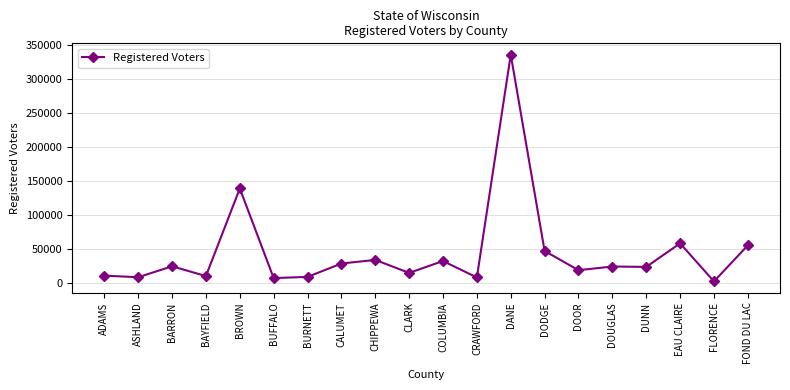

What is the difference between the maximum and second lowest values?

328140